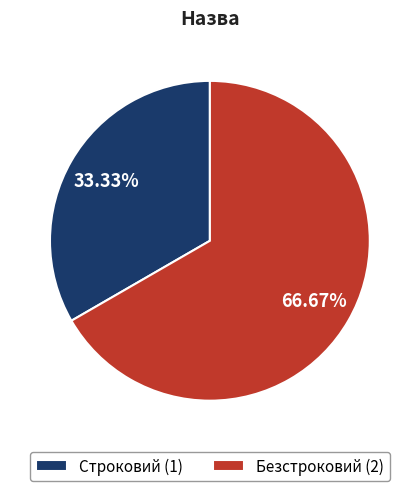

The Строковий slice represents 33% of the pie. True or false?

True